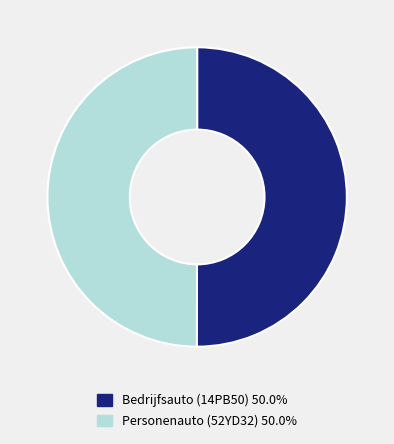

How many slices are in this pie chart?

2